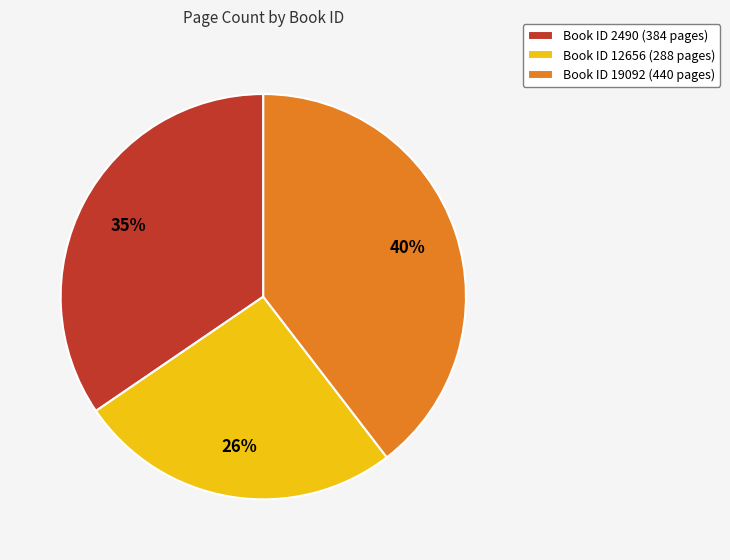

What is the largest slice in the pie chart?

Book ID 19092 (440 pages)